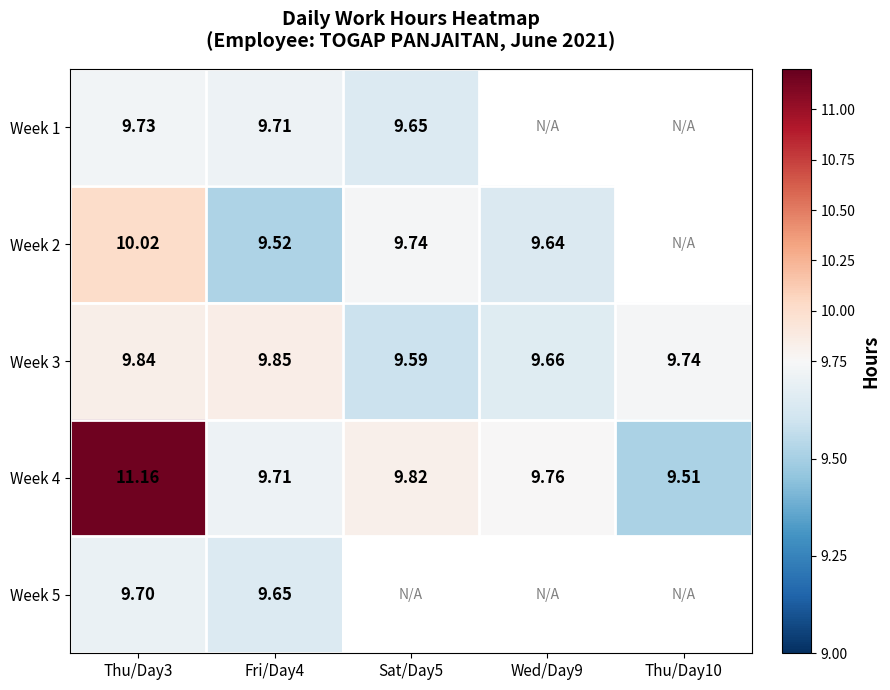

Is the value of Week 4 at Fri/Day4 greater than the value of Week 2 at Wed/Day9?

Yes